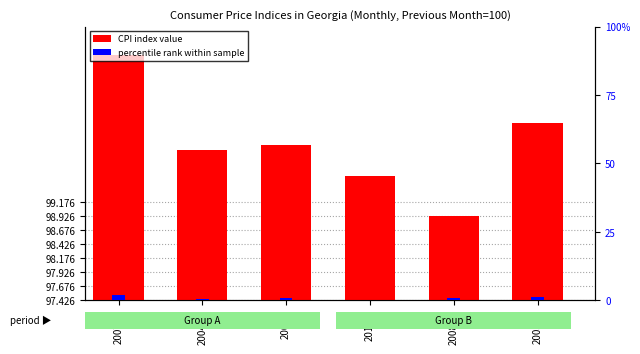

What is the lowest value of the percentile rank within sample series?

0.3